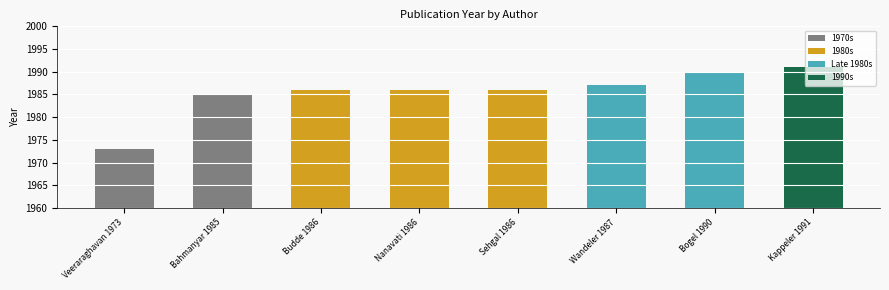

At which label is the value closest to 1982?

Bahmanyar 1985